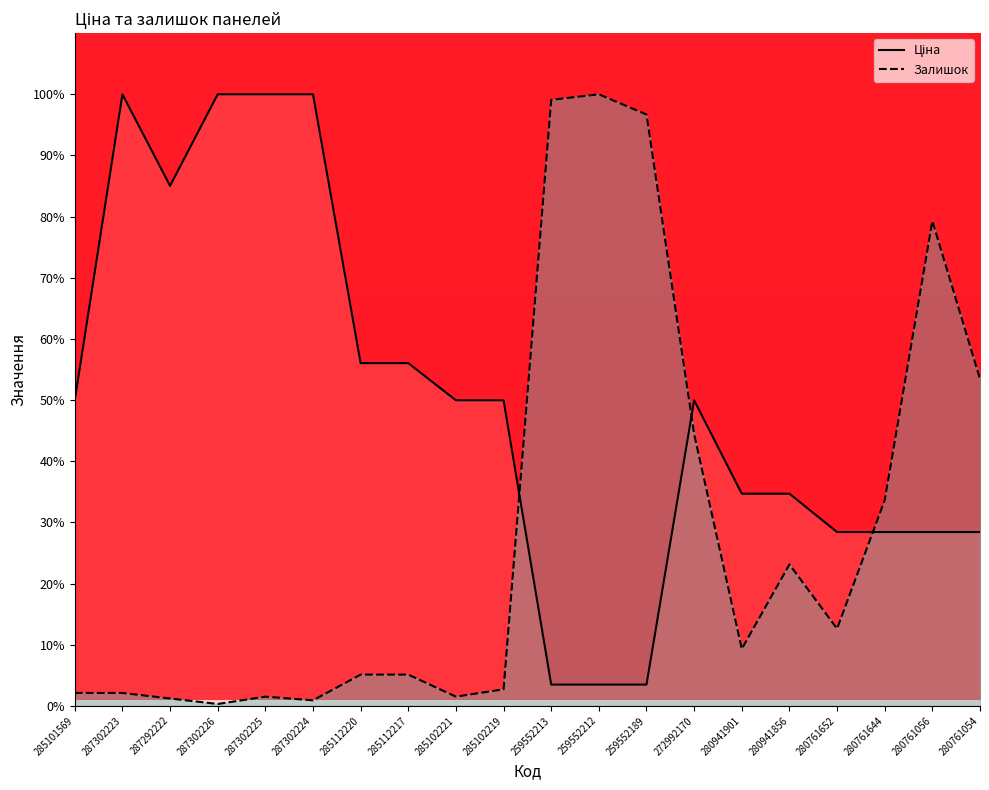

Which label corresponds to the smallest value in the chart?

287302226